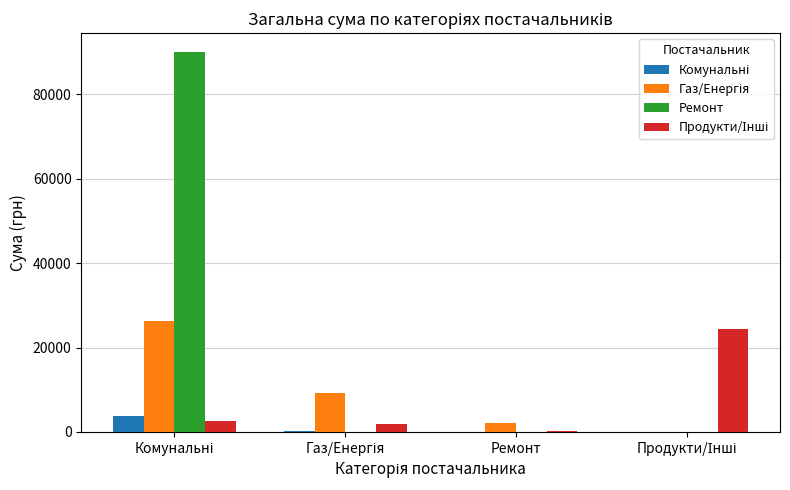

How many distinct data groups are displayed?

4